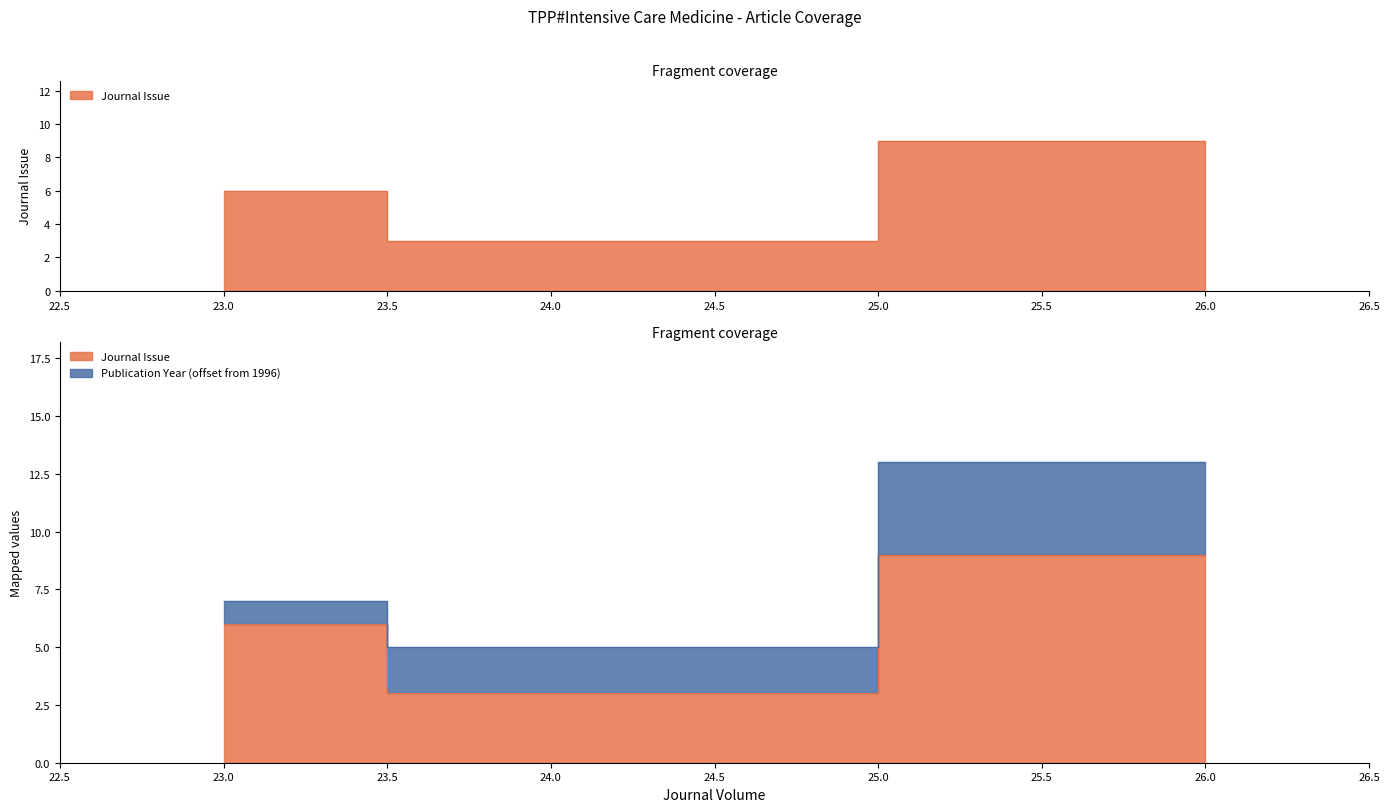

What is the sum of the values at 24 and 26?

12